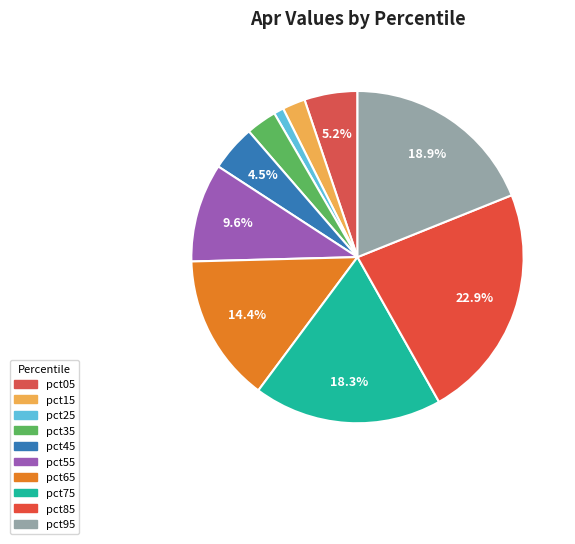

Which slice is the largest?

pct85